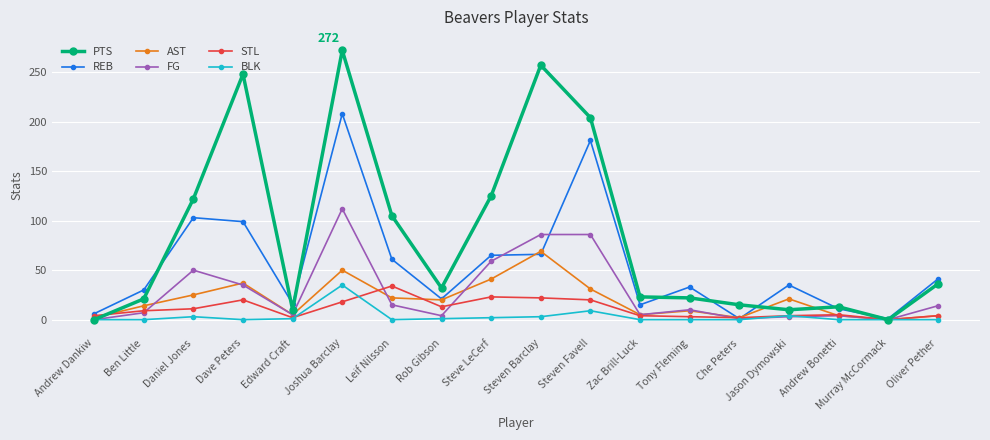

Read the FG value at Leif Nilsson.

15